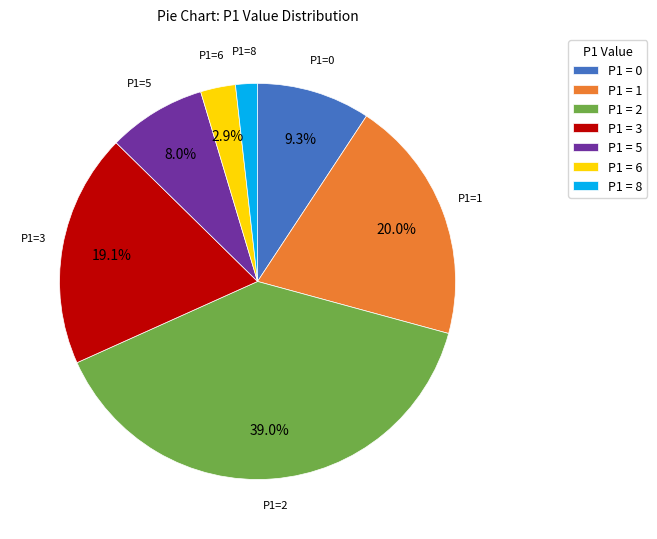

What is the largest slice in the pie chart?

P1 = 2